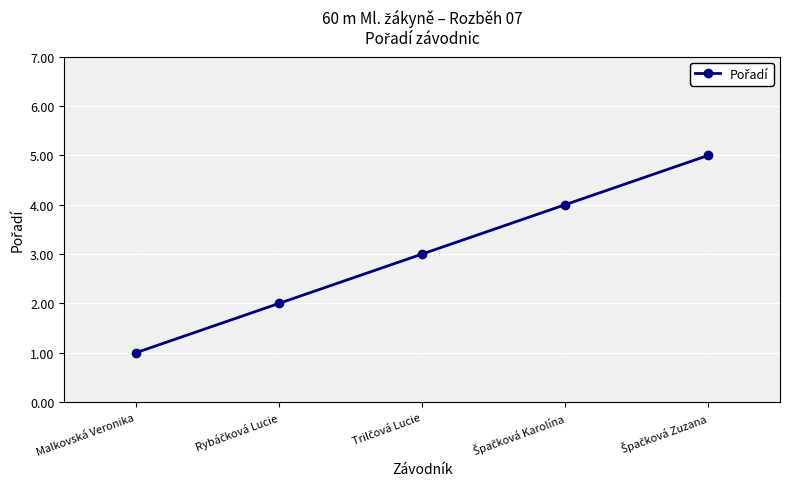

The value at Malkovská Veronika is 1. True or false?

True